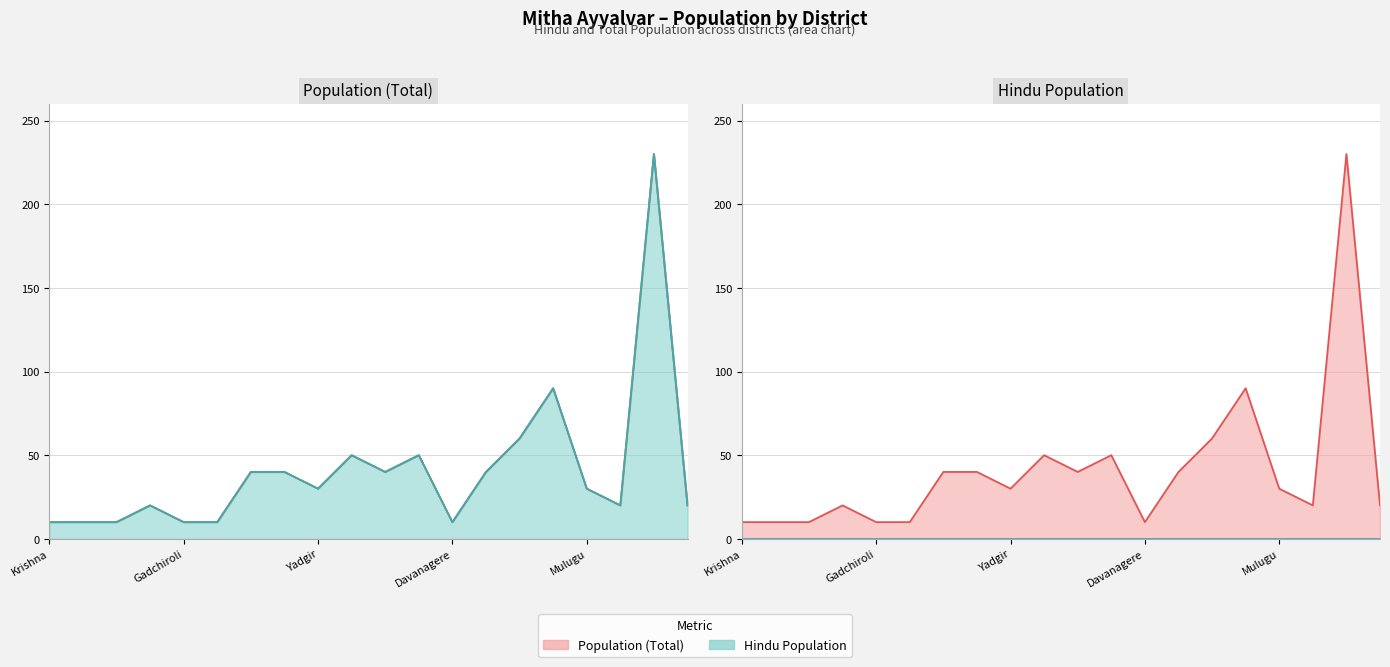

Where does the Population series first go above 30?

Bagalkot